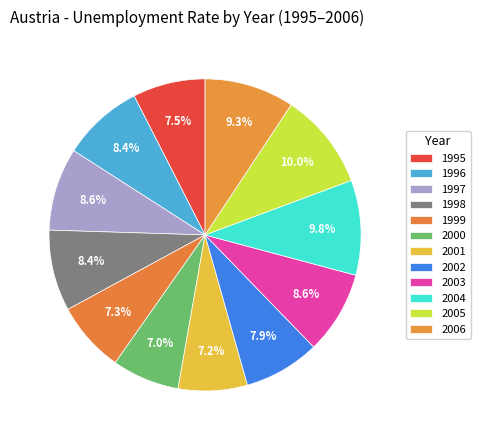

To the nearest percent, what percentage of the pie is 2001?

7%